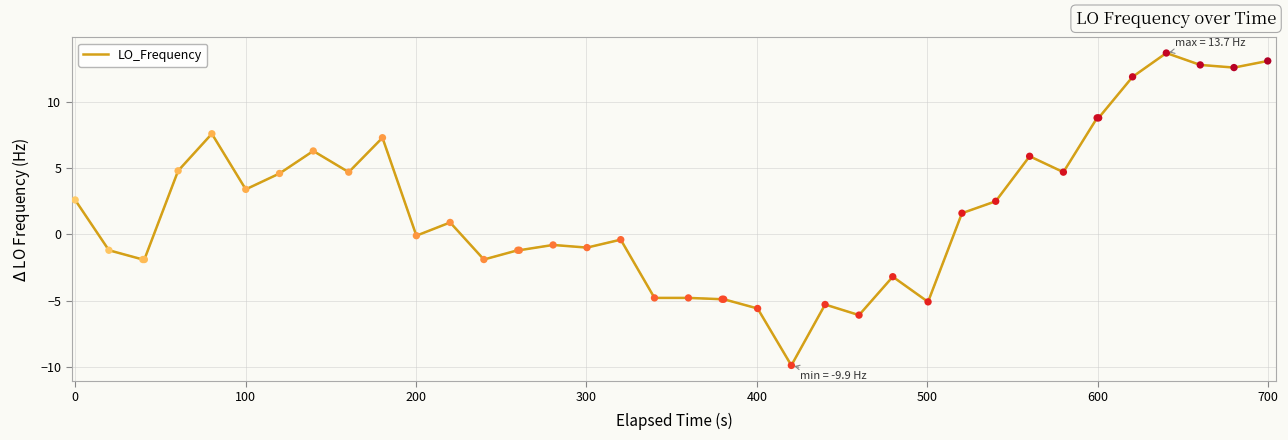

What is the minimum value shown in the chart?

-9.9